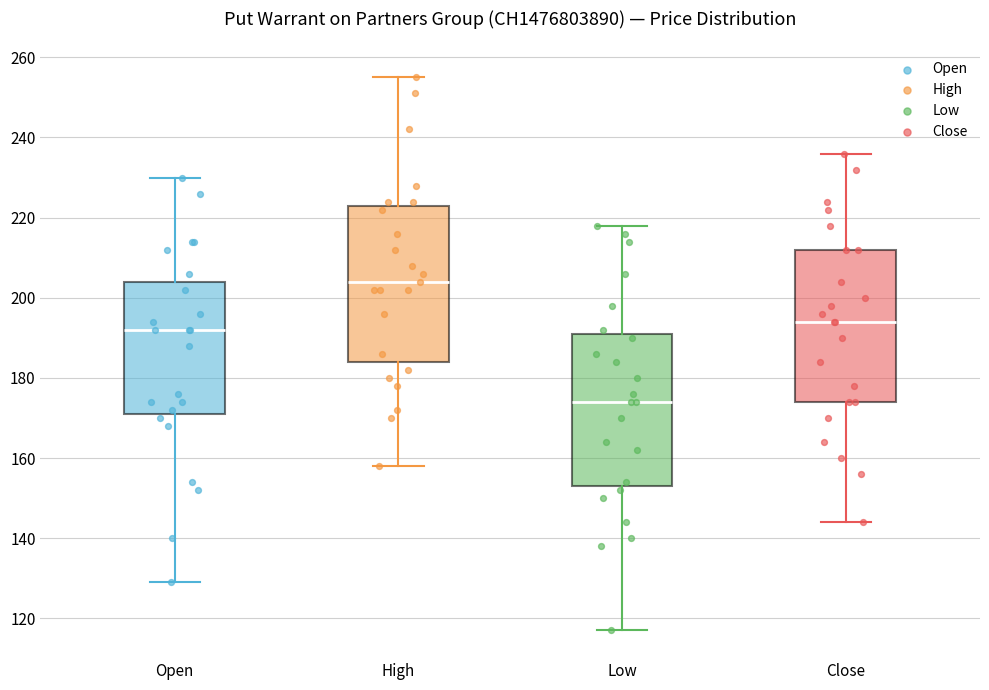

Which box has the lowest median line?

Low